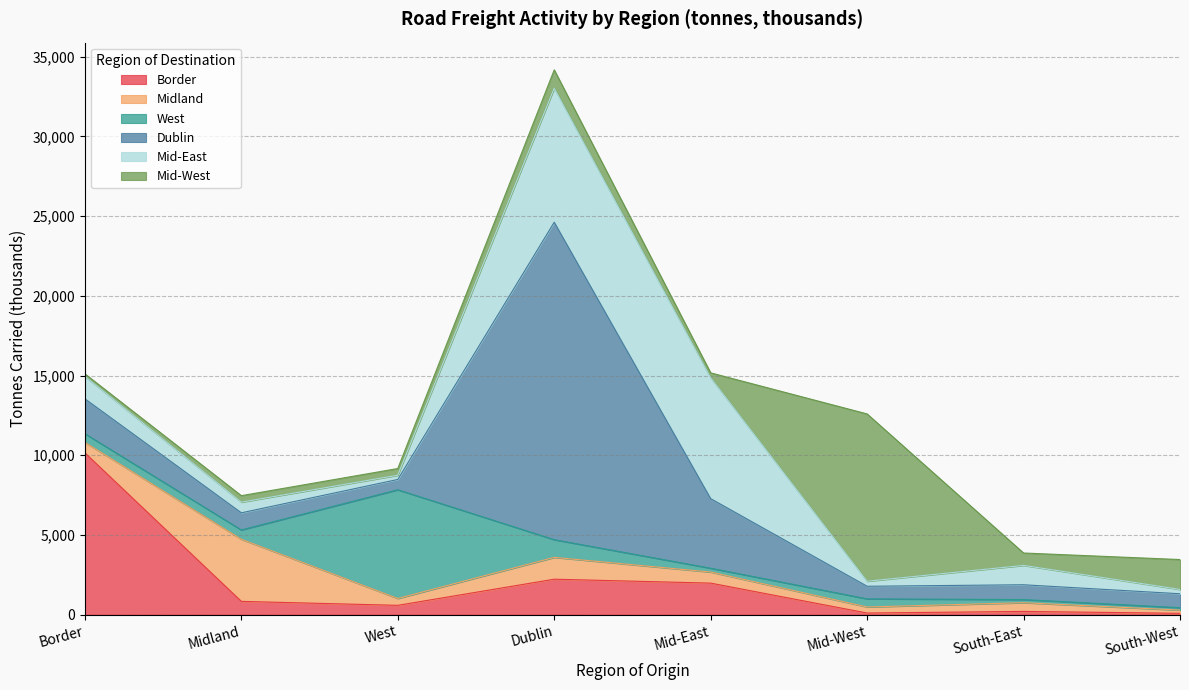

At which category does Mid-East reach its first local valley?

West